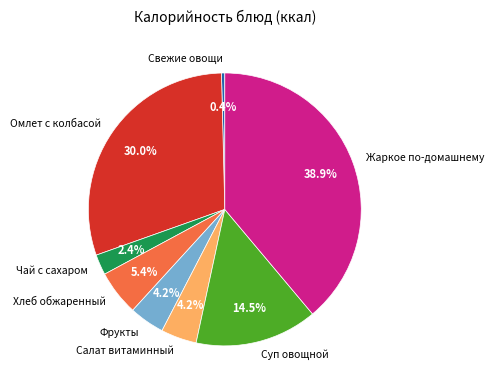

Combined, do Свежие овощи and Салат витаминный account for over 50%?

No